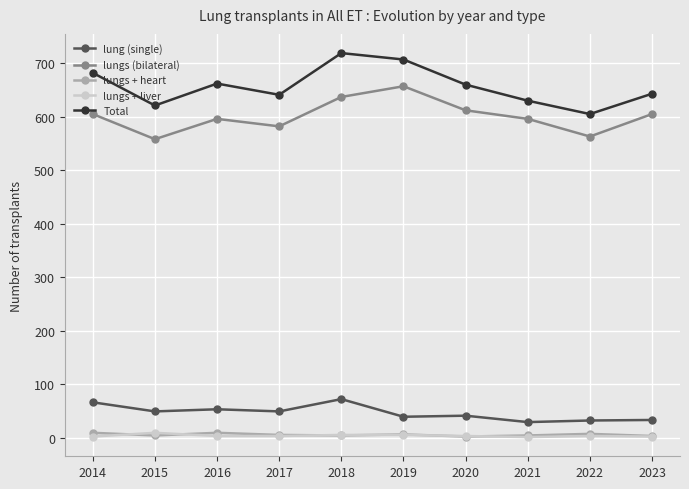

How many categories are shown in the chart?

10